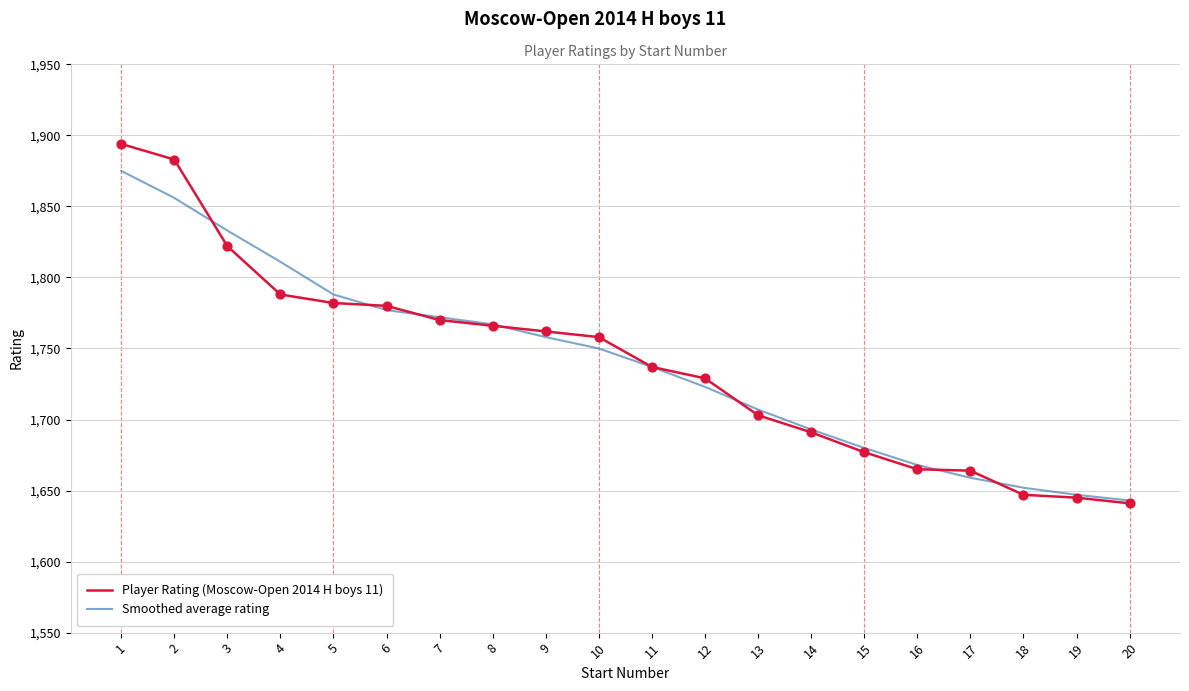

Which series changed the most between 7 and 13?

Player Rating (Moscow-Open 2014 H boys 11)